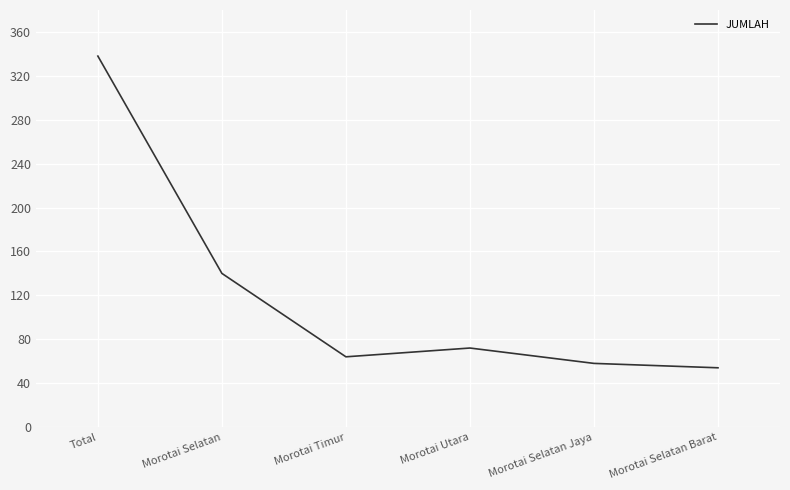

Reading left to right, transcribe all the data shown in this chart.

338	140	64	72	58	54